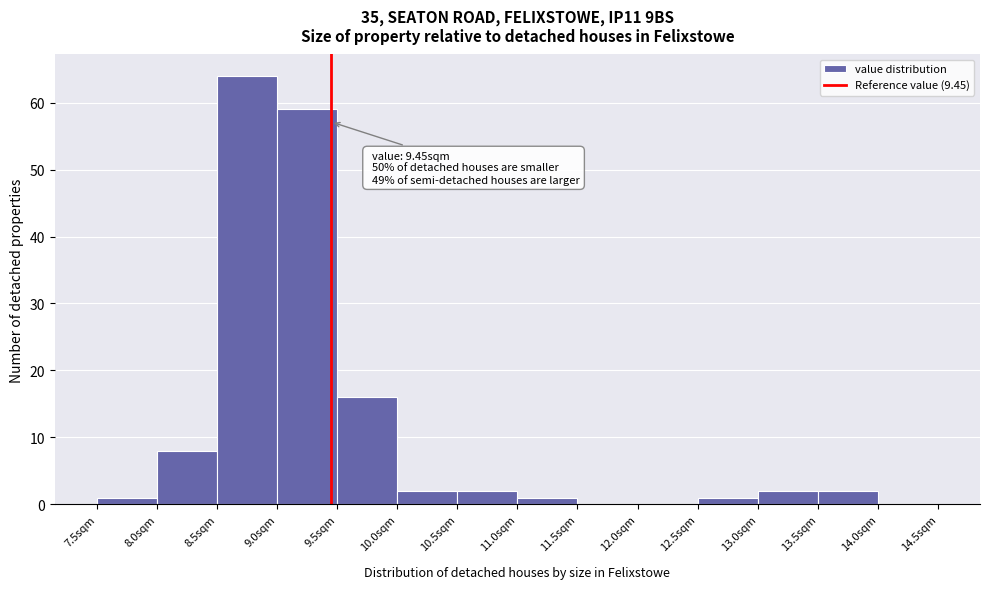

Which range on the x-axis has the tallest bar?

8.5 to 9.0